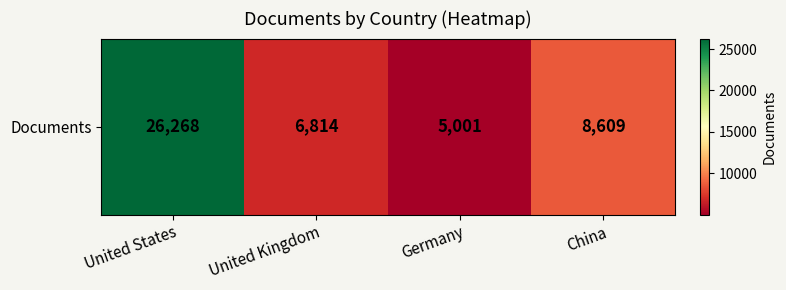

What is the difference between the maximum and minimum values?

21267